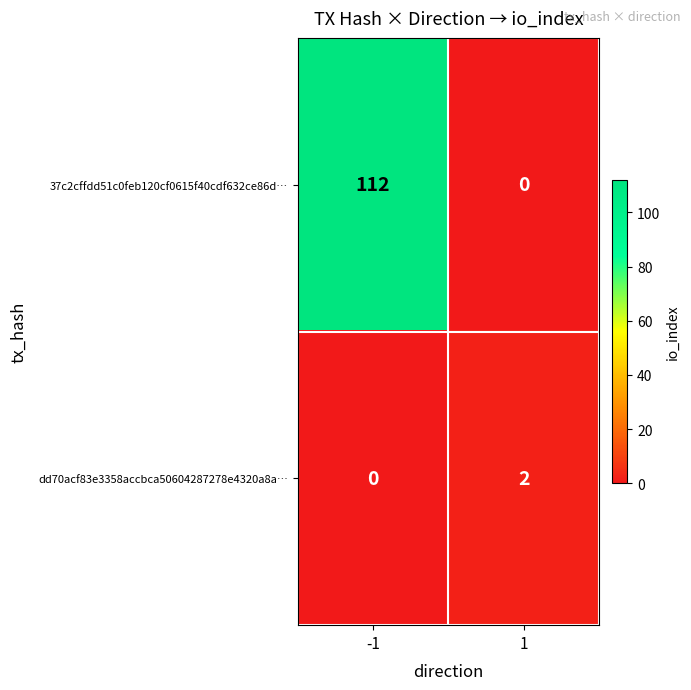

Reading left to right, transcribe all the data shown in this chart.

37c2cffdd51c0feb120cf0615f40cdf632ce86d…: -1=112	1=0
dd70acf83e3358accbca50604287278e4320a8a…: -1=0	1=2